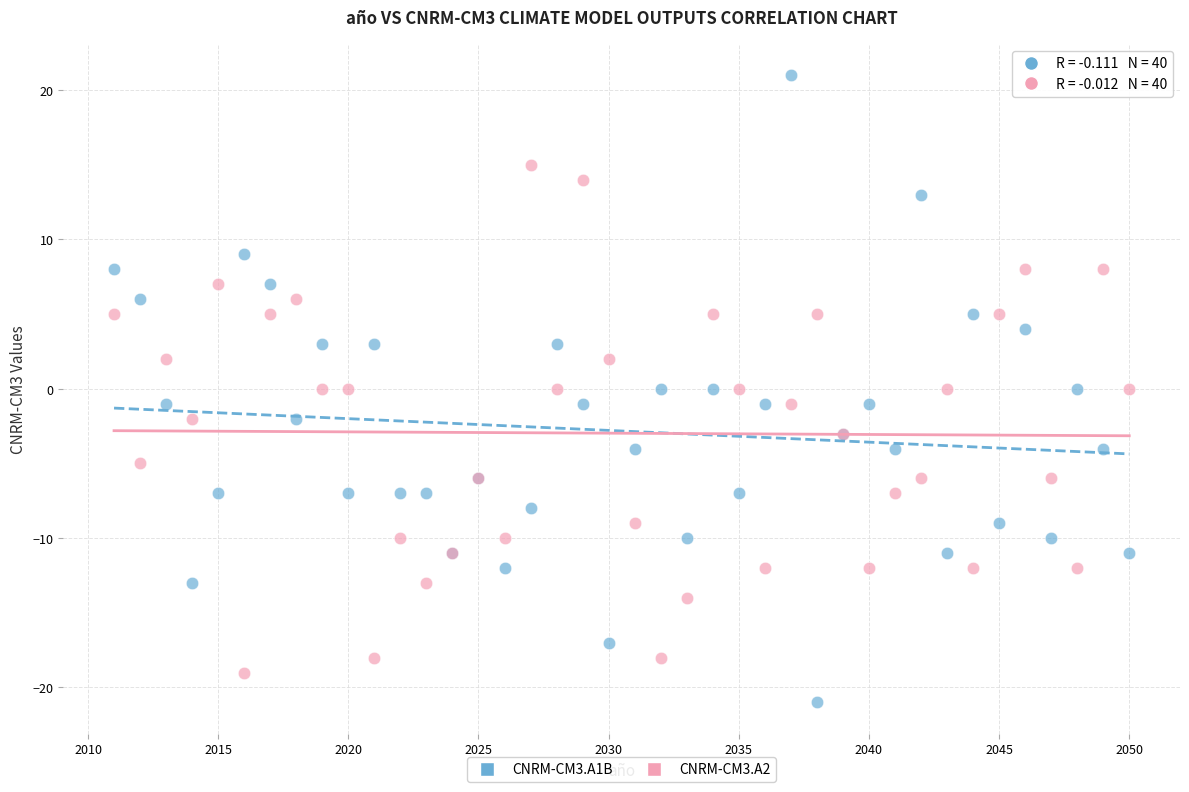

Which series contains the highest Y value?

CNRM-CM3.A1B